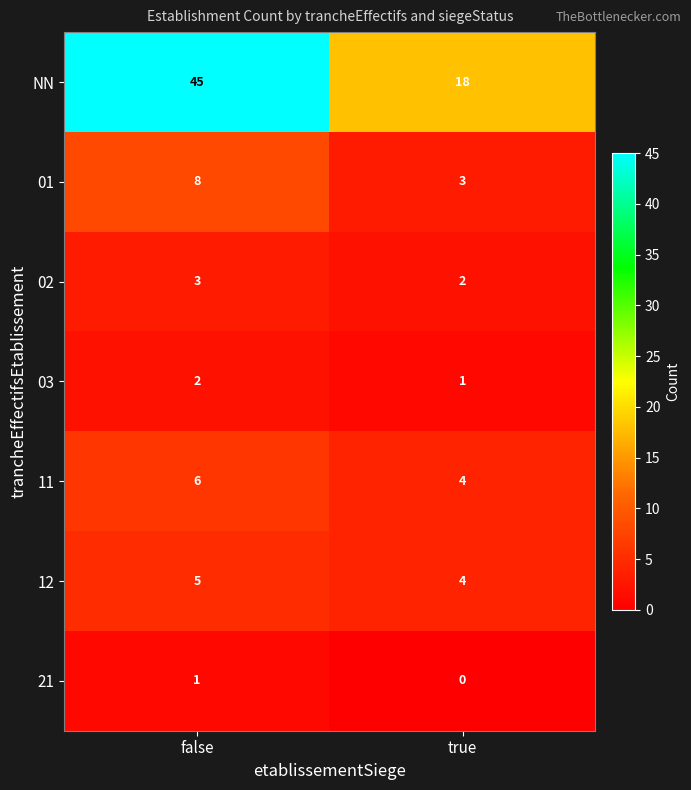

What is the average value of the NN series?

32